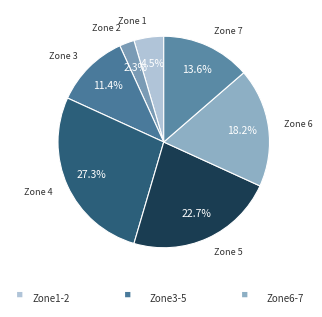

Rank the categories by value from highest to lowest.

Zone 4, Zone 5, Zone 6, Zone 7, Zone 3, Zone 1, Zone 2